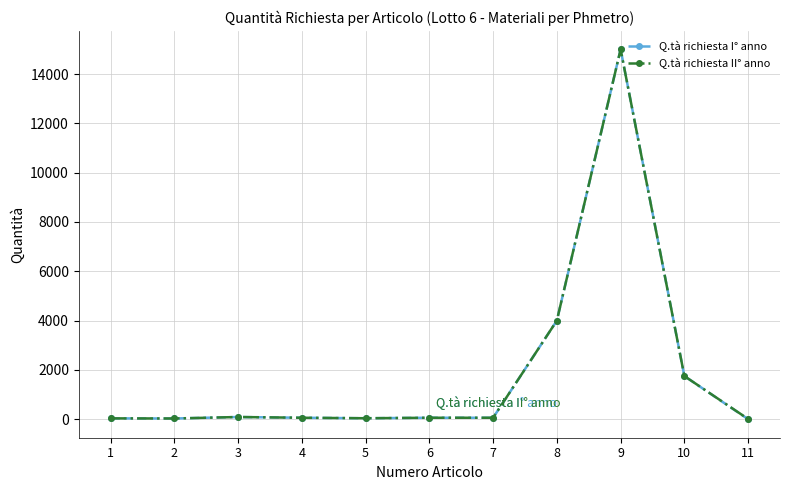

Which series has the widest spread of values?

Q.tà richiesta I° anno